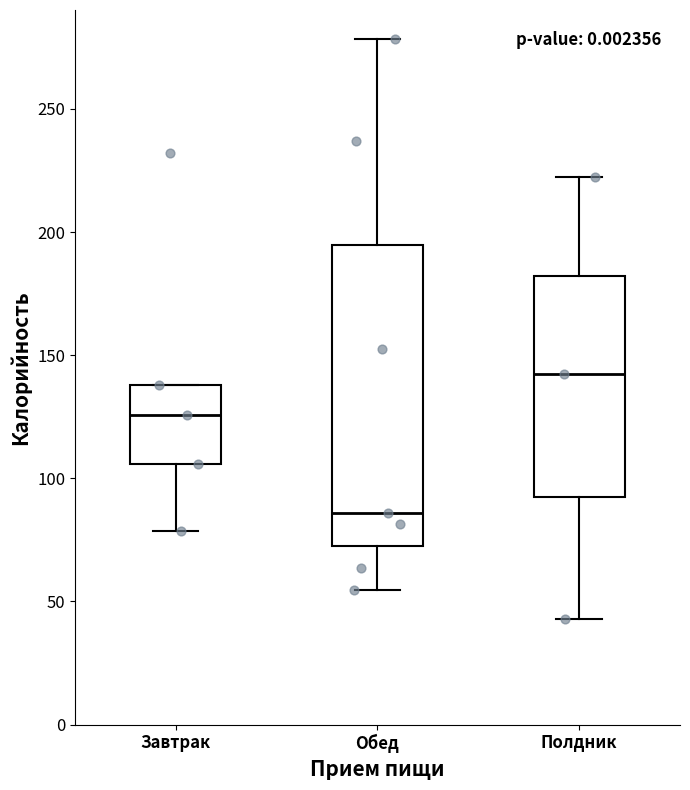

Reading left to right, read every box against the y-axis: the position of its median line, the range the box covers, and the ends of its whiskers. The values are not printed on the chart, so give them approximately, as read against the axis.

Завтрак: median 125, box 105 to 140, whiskers 80 to 140
Обед: median 85, box 75 to 195, whiskers 55 to 280
Полдник: median 140, box 90 to 180, whiskers 45 to 220